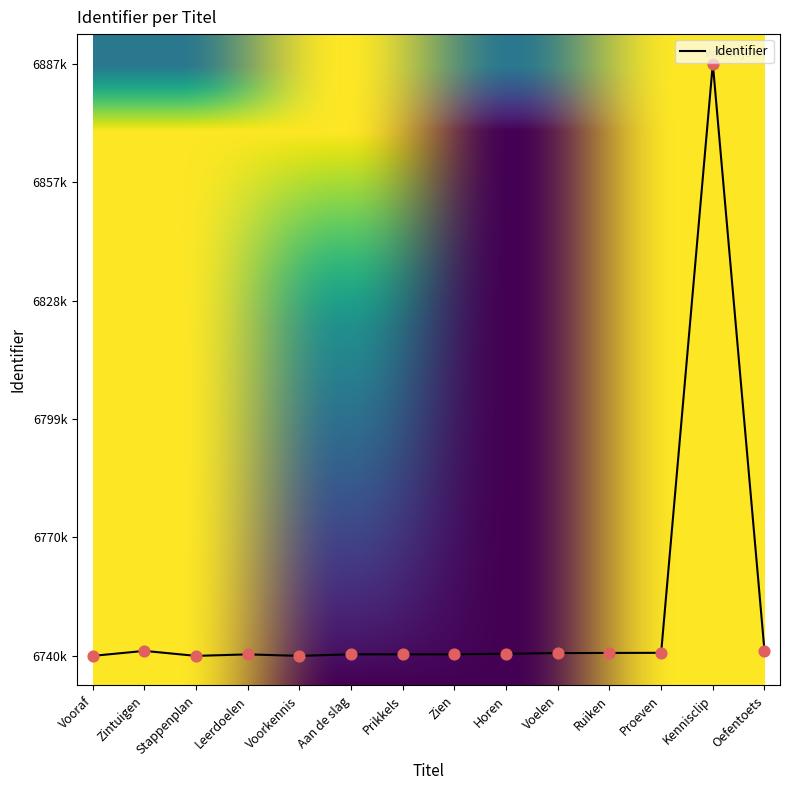

What is the ratio of the value at Proeven to the value at Kennisclip?

1.0